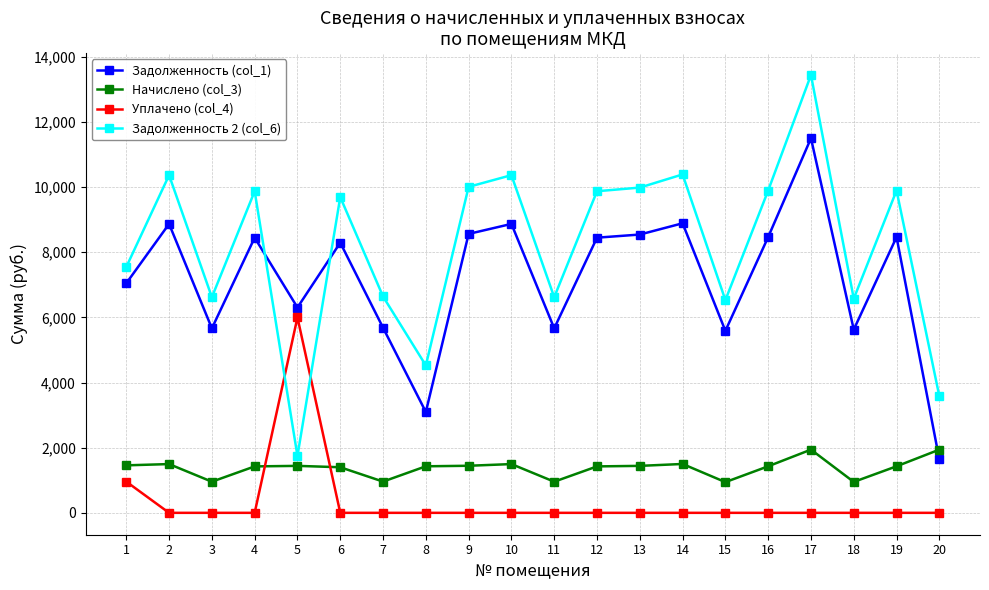

Rank the series by their maximum value, from lowest to highest.

Начислено (col_3), Уплачено (col_4), Задолженность (col_1), Задолженность 2 (col_6)